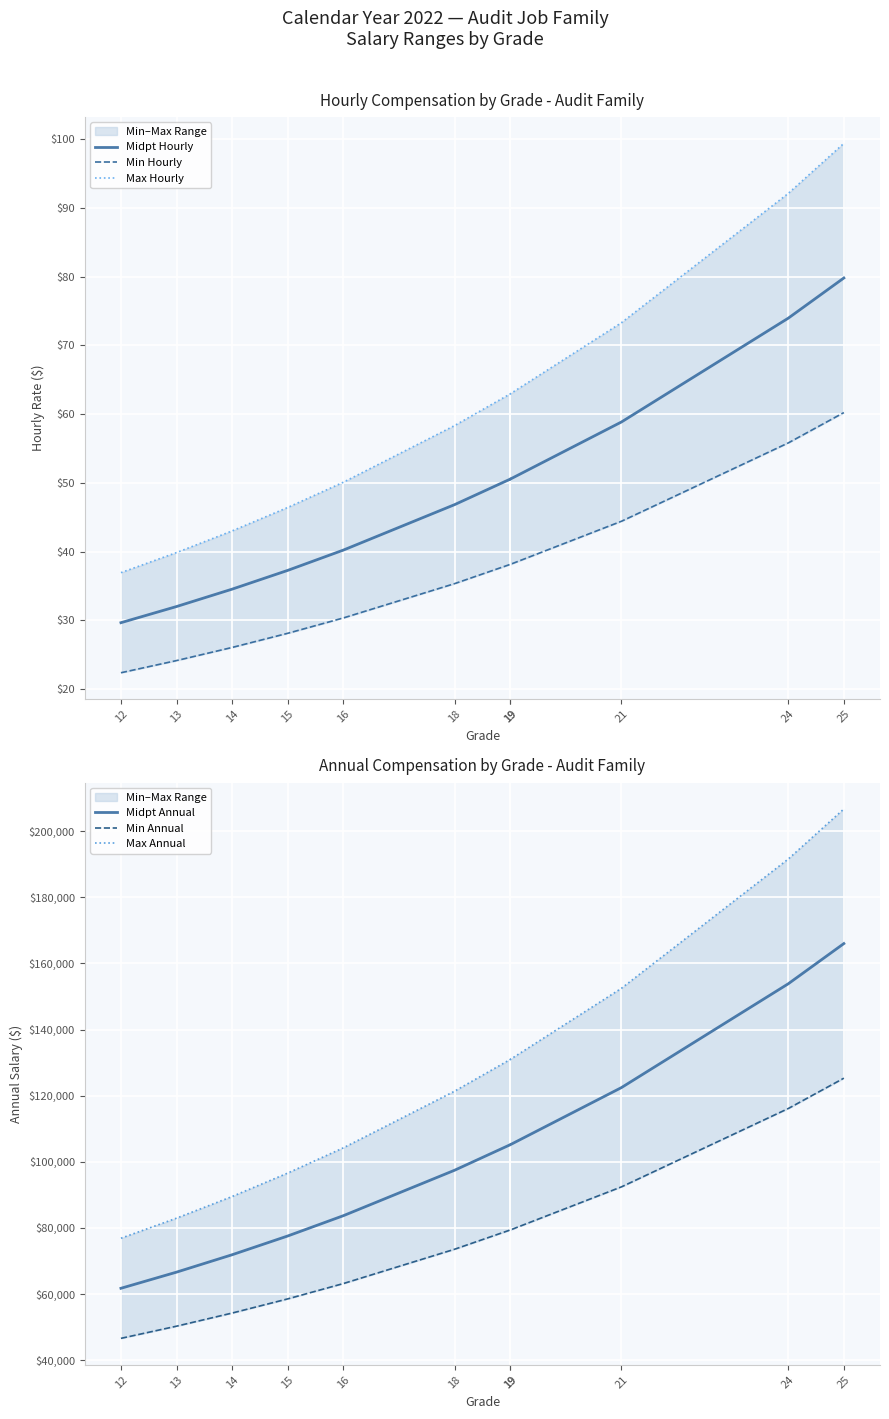

What is the spread (max minus min) of values at 16?

104198.4